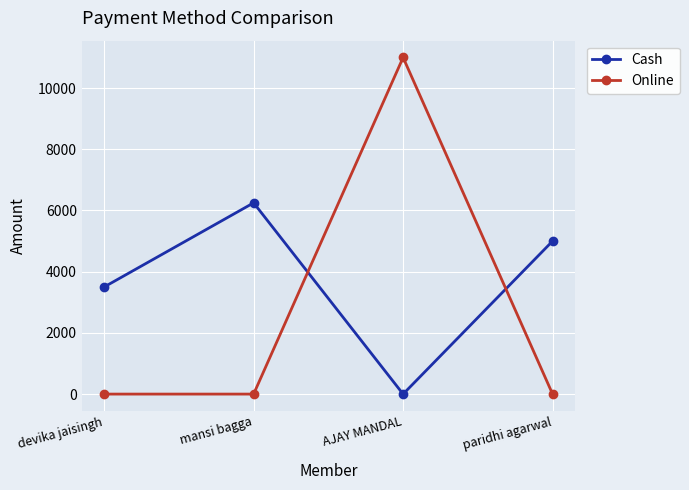

The Cash series shows 1035 at devika jaisingh. True or false?

False